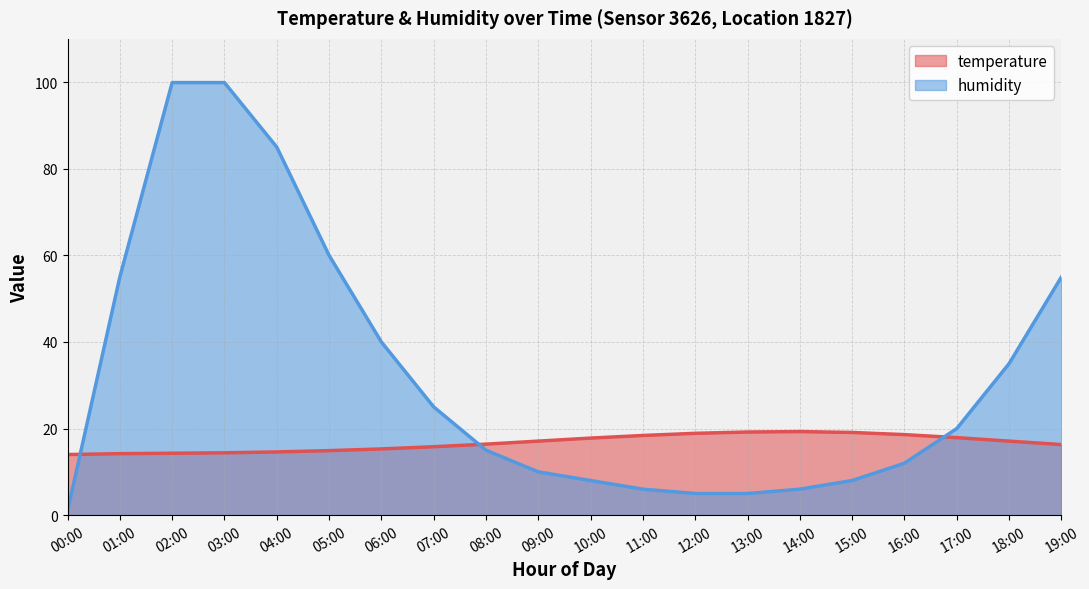

Where does the humidity series first go above 20?

01:00